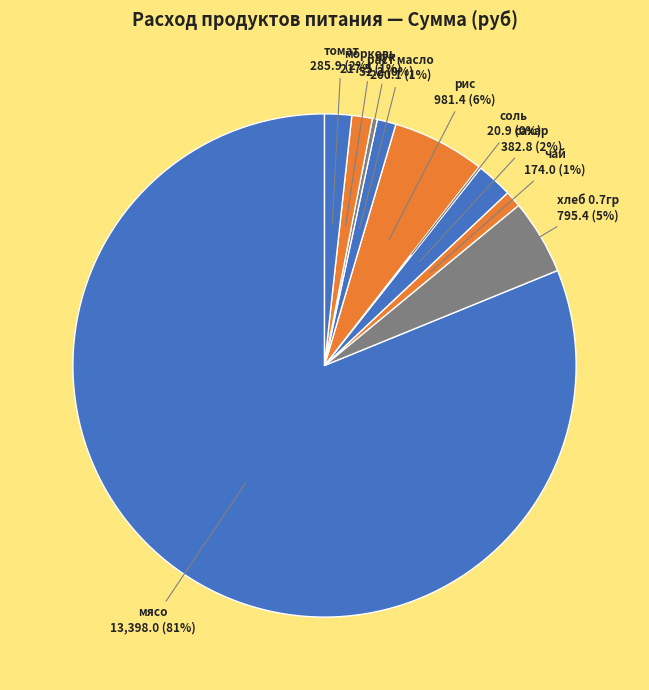

What is the largest slice in the pie chart?

мясо